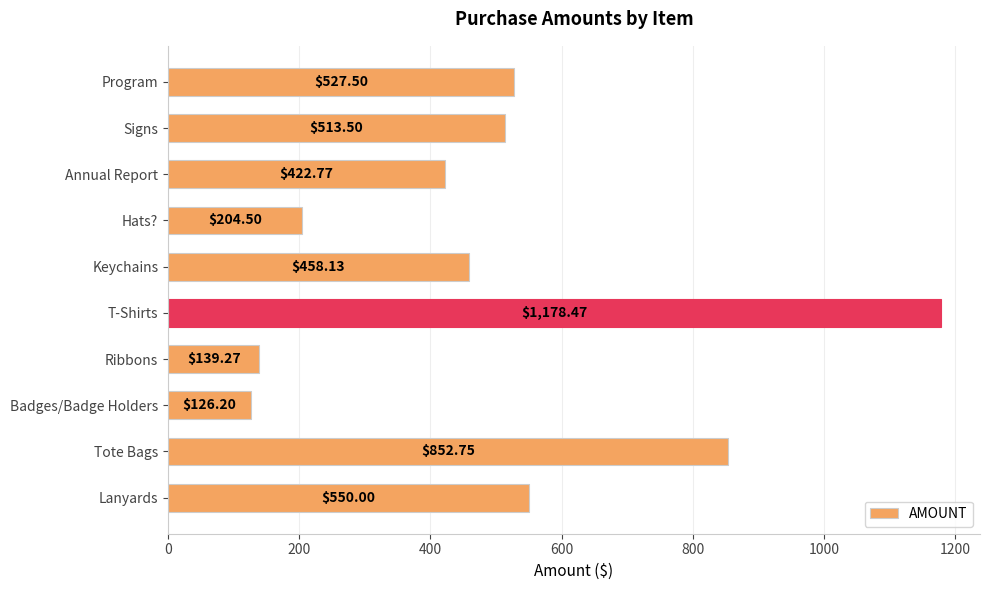

What is the sum of all values?

4973.1